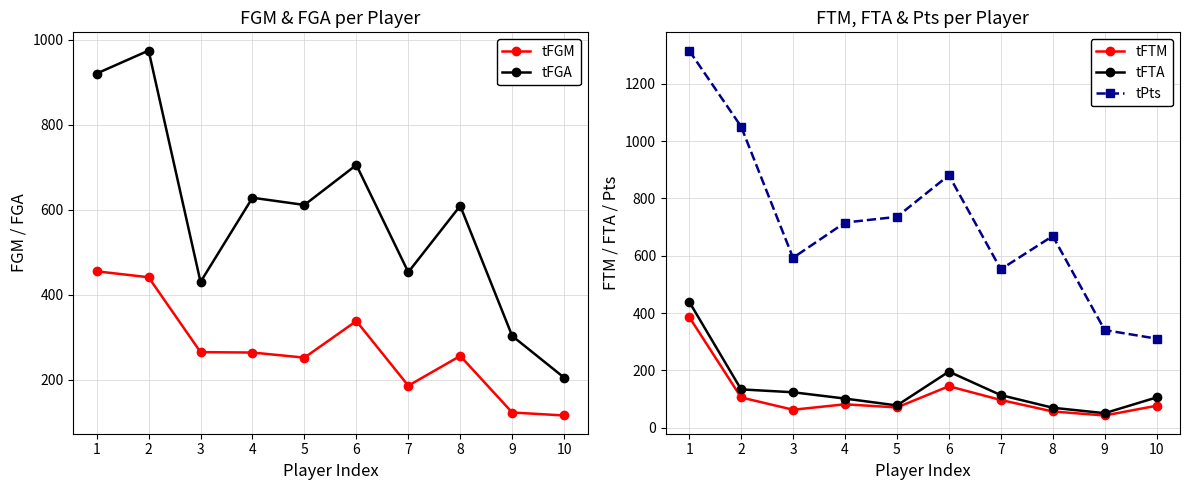

Rank the series at 5 from lowest to highest value.

tFTM, tFTA, tFGM, tFGA, tPts